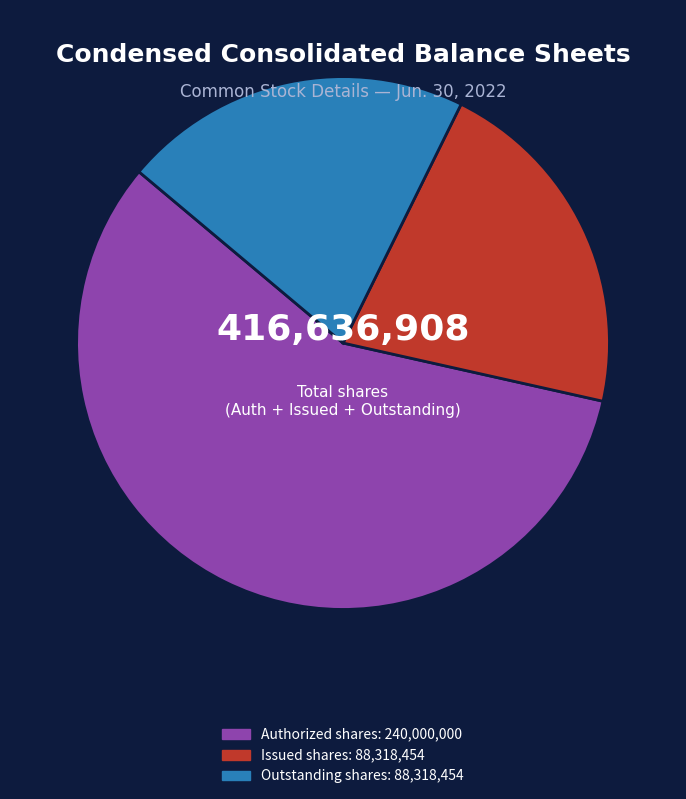

Does any single category account for the majority?

Yes